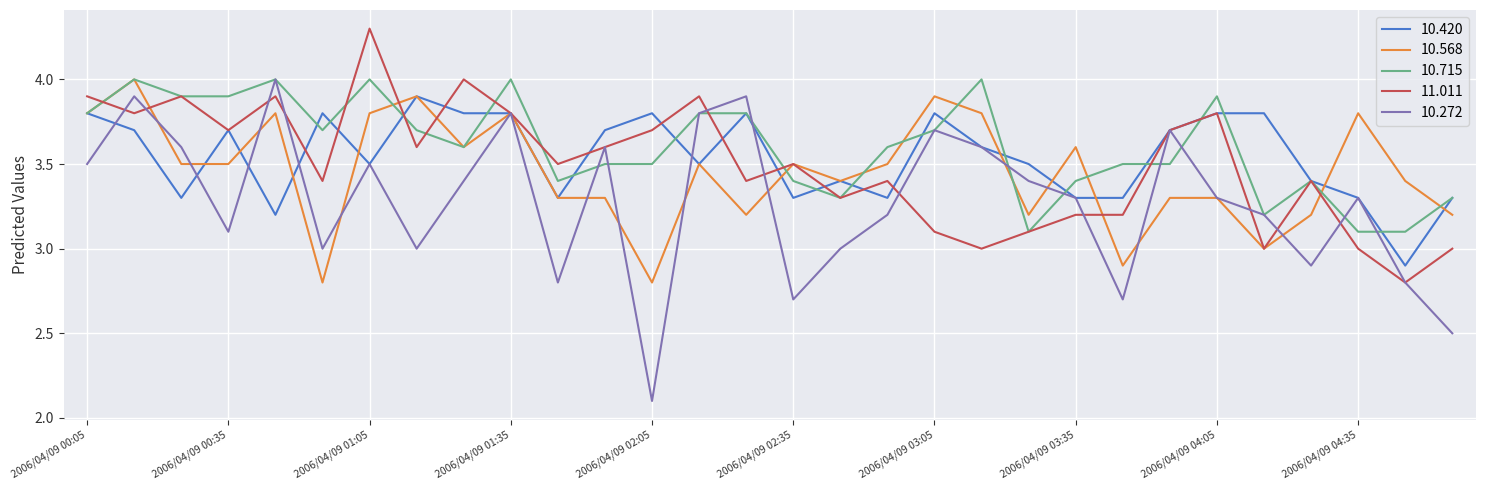

Which series has the largest total across all categories?

10.715